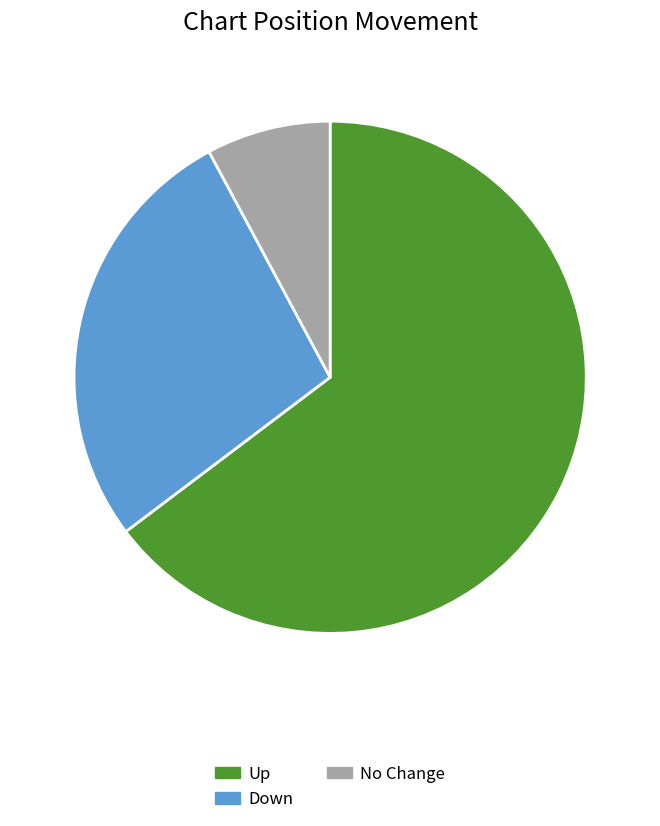

Which slice is the largest?

up